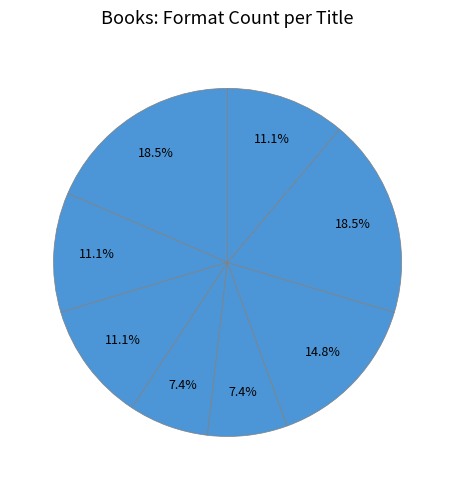

Rank the categories by value from highest to lowest.

Charlie Thorne and the Last Equation, Extra Credit, Unwanteds, Only Road, Randoms, Lunch Money, Palace of Mirrors, Little Book of Sloth